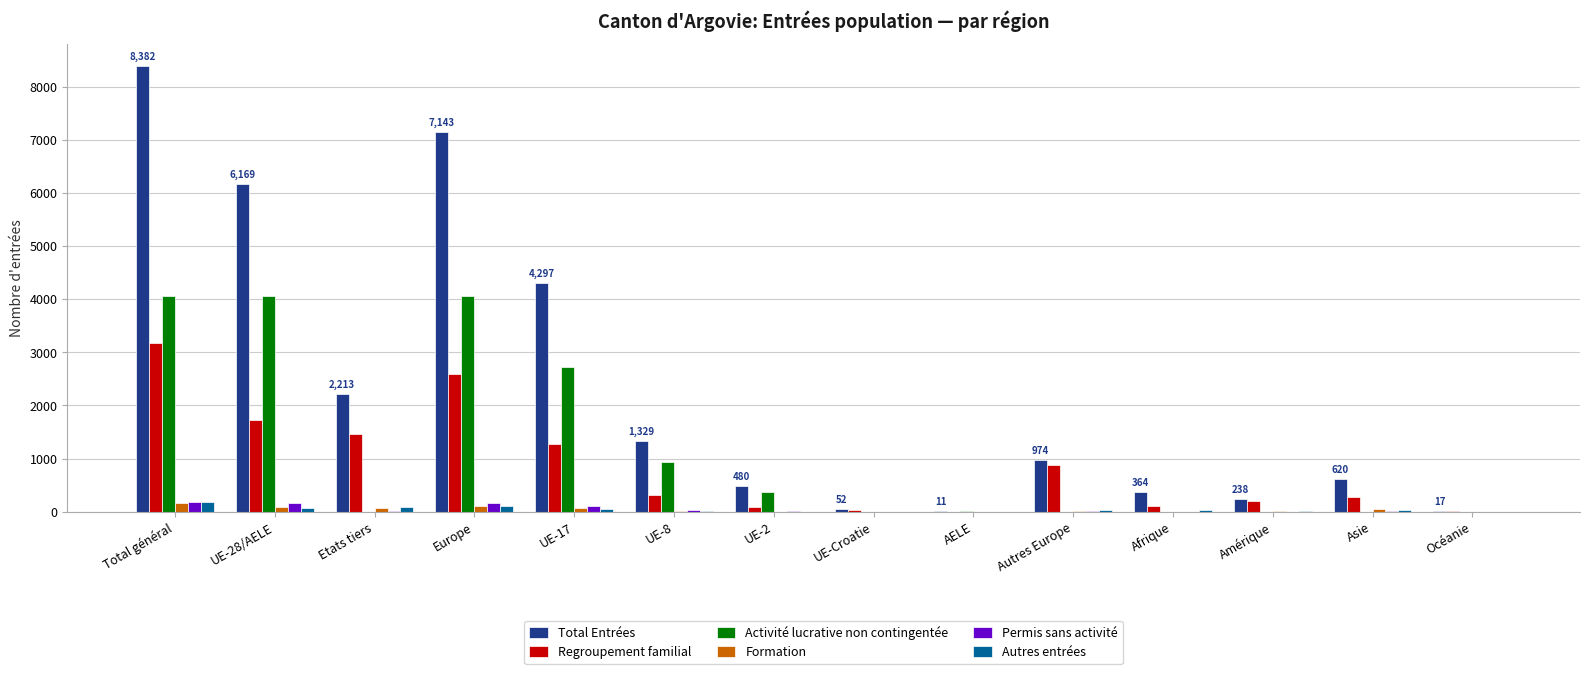

At which label does Total Entrées reach its peak?

Total général